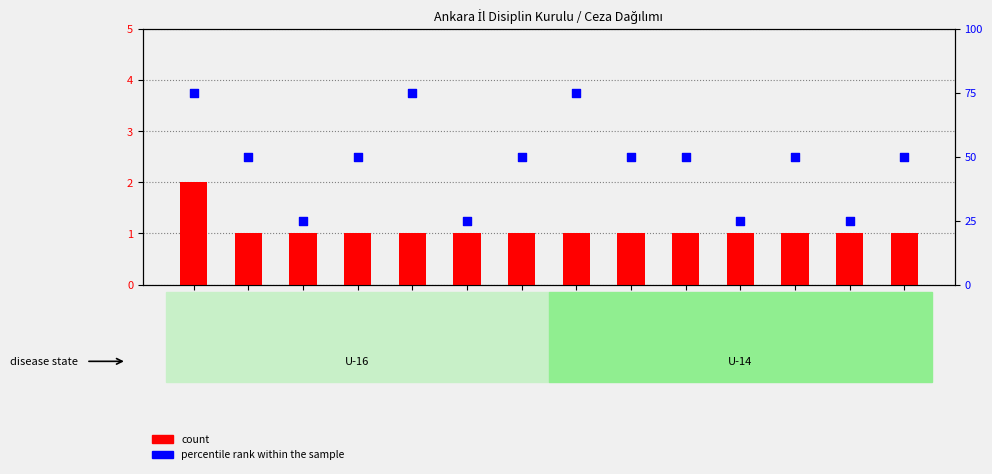

What are all the series names shown in the legend?

count, percentile rank within the sample